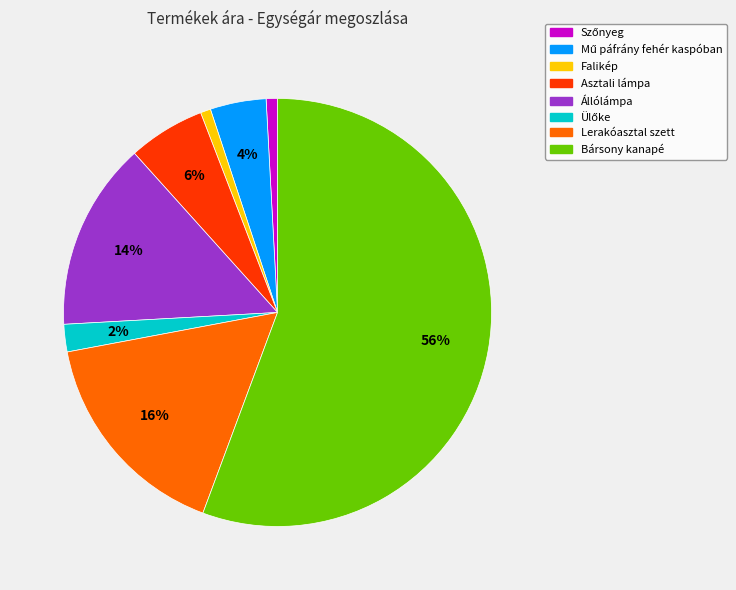

Which has a higher value, Bársony kanapé or Falikép?

Bársony kanapé